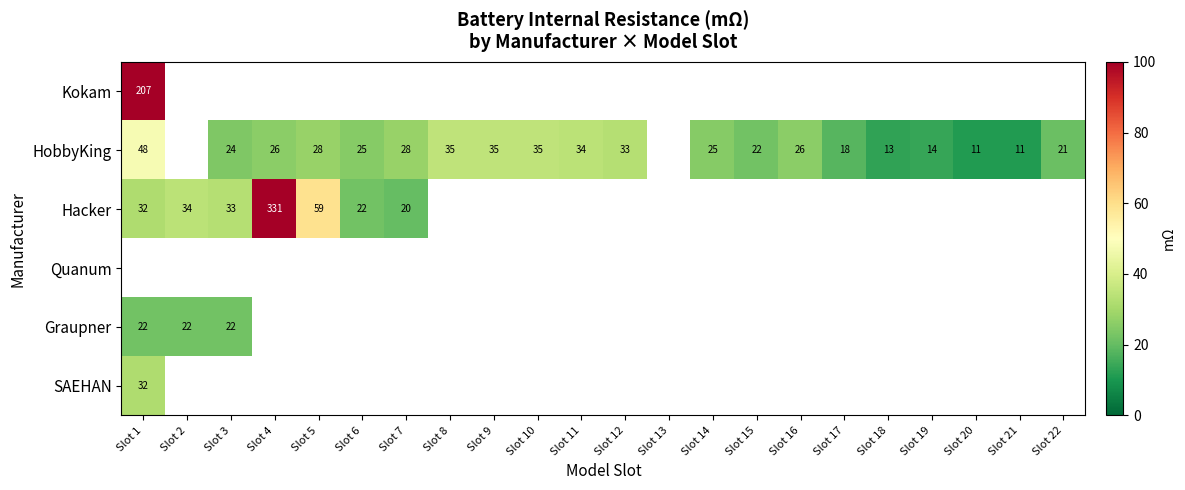

What is the difference between the highest and lowest values at Slot 1?

185.0